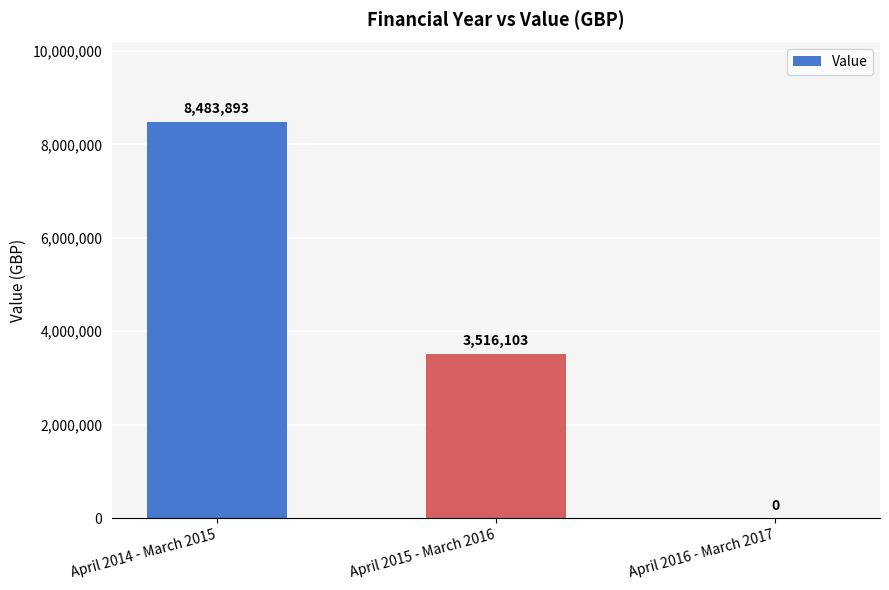

What is the approximate value at April 2015 - March 2016?

3516103